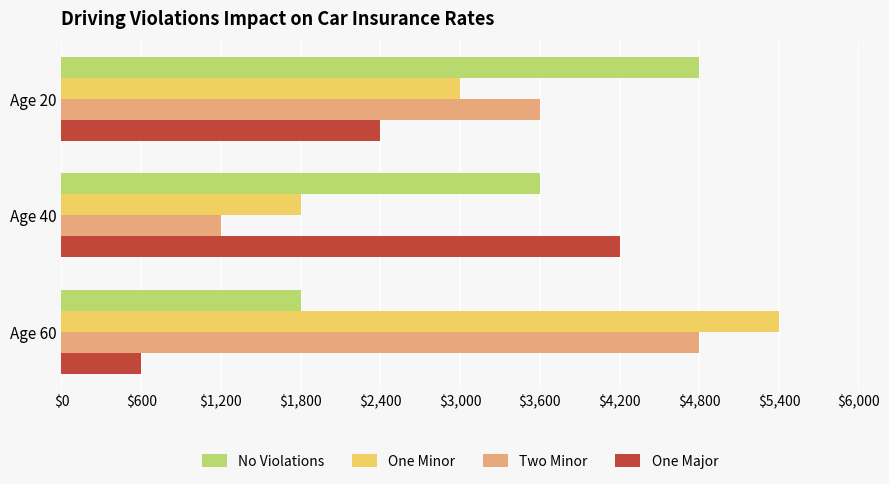

What are all the series names shown in the legend?

No Violations, One Minor, Two Minor, One Major